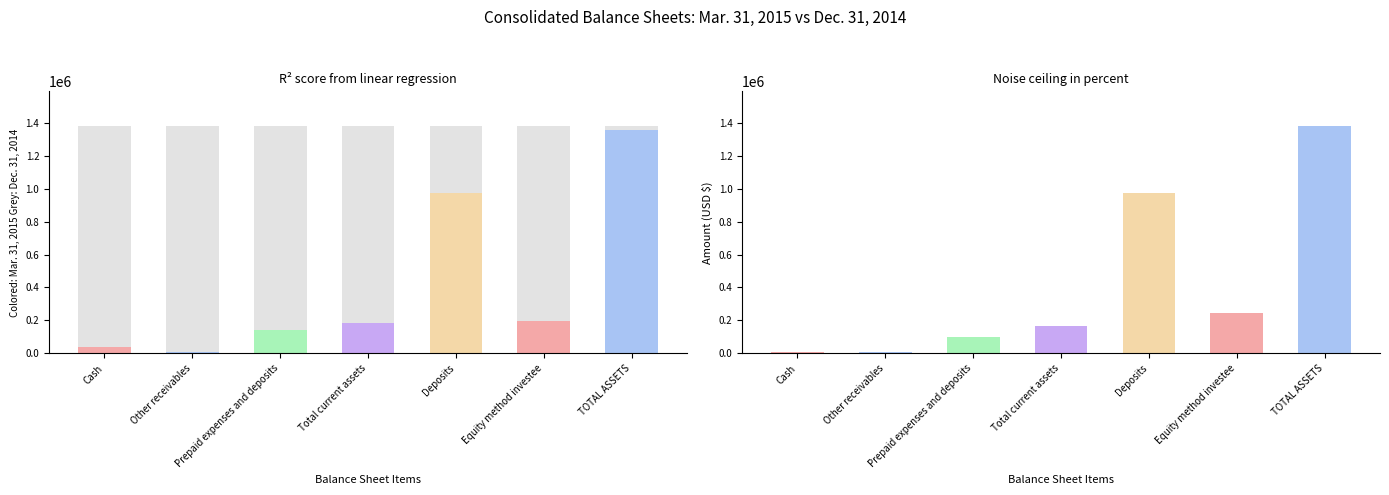

How many groups of bars are there?

7